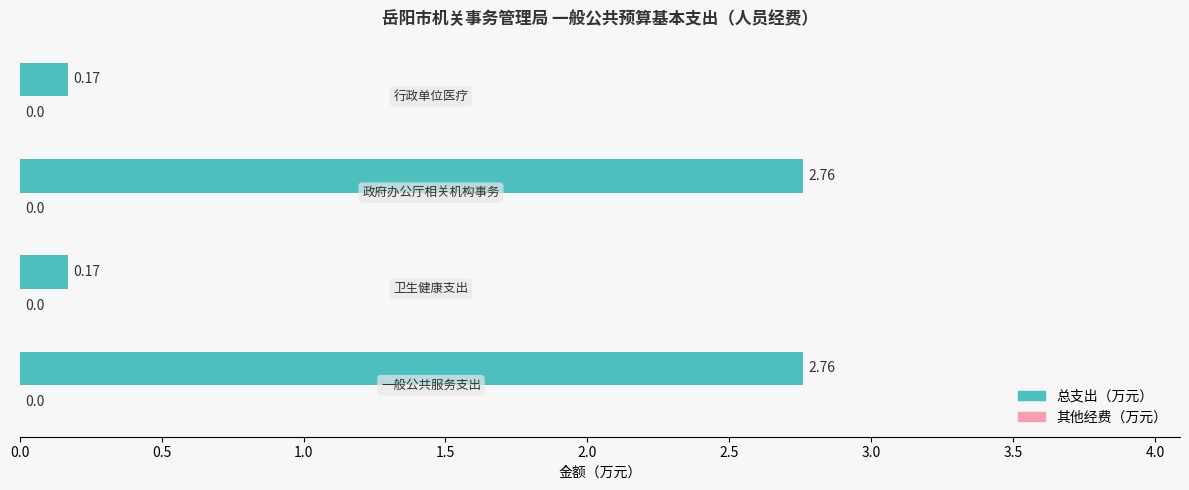

What is the difference between the second highest and second lowest values?

2.6